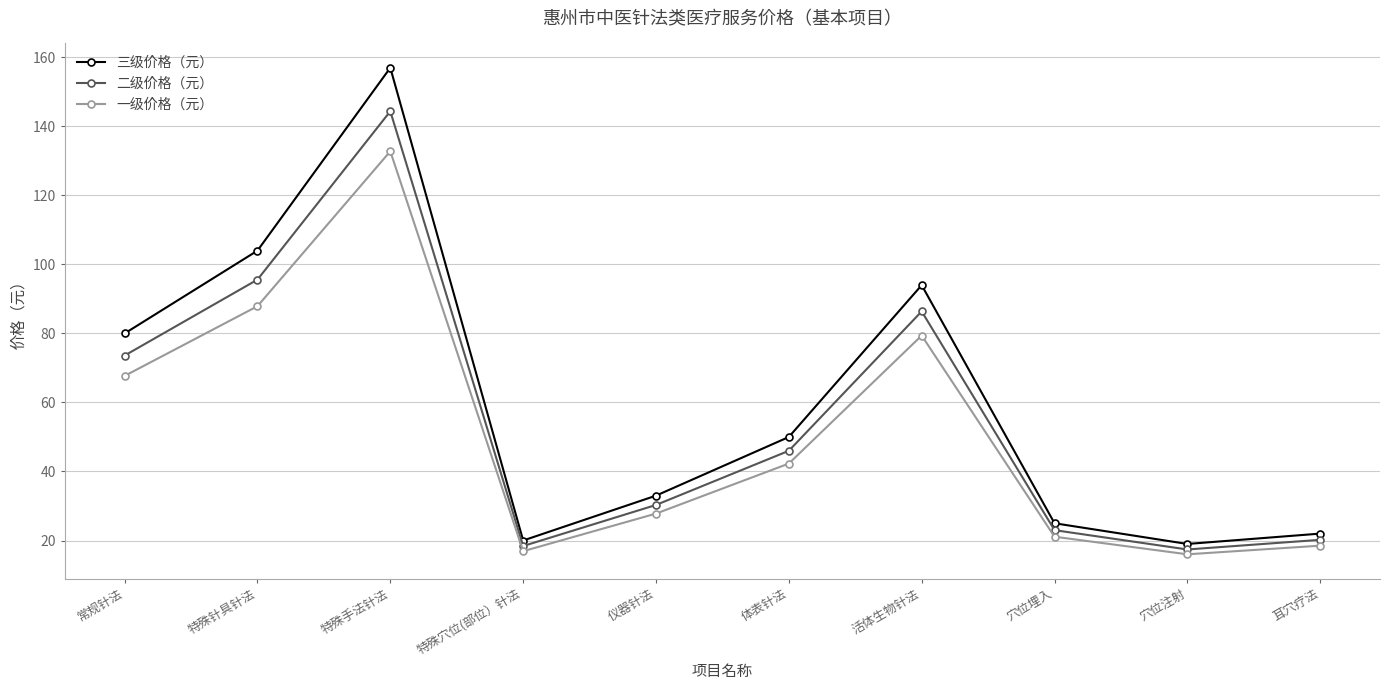

Is the value of 二级价格（元） at 穴位注射 greater than the value of 一级价格（元） at 特殊手法针法?

No